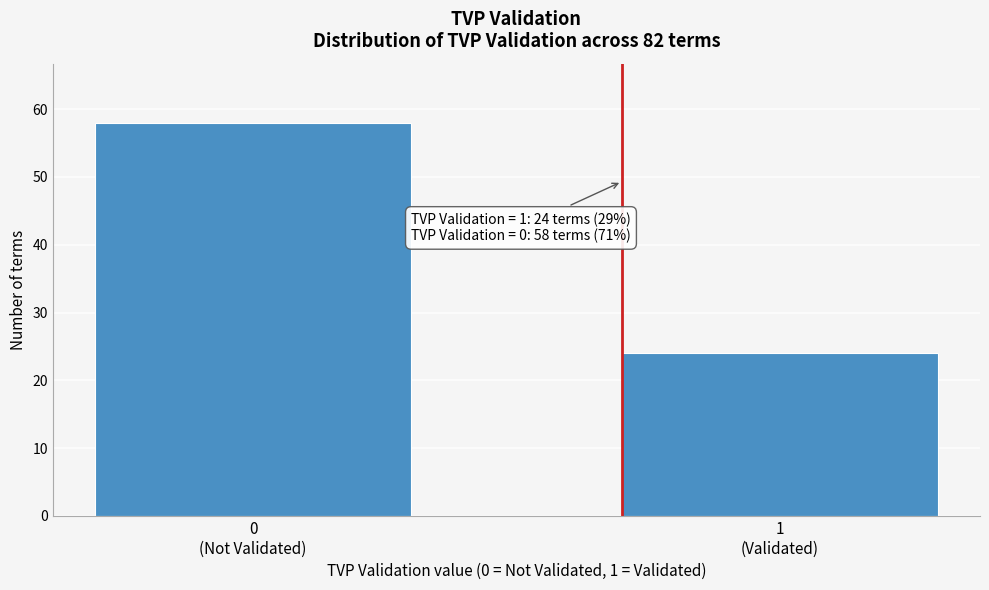

Reading right to left, list all the values displayed in this chart.

24	58